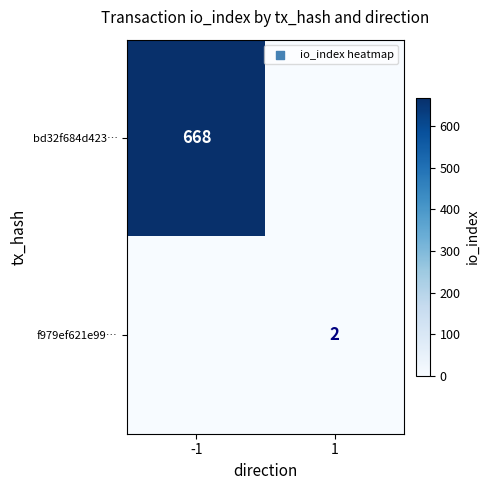

The value of bd32f684d423… at -1 is 668. True or false?

True